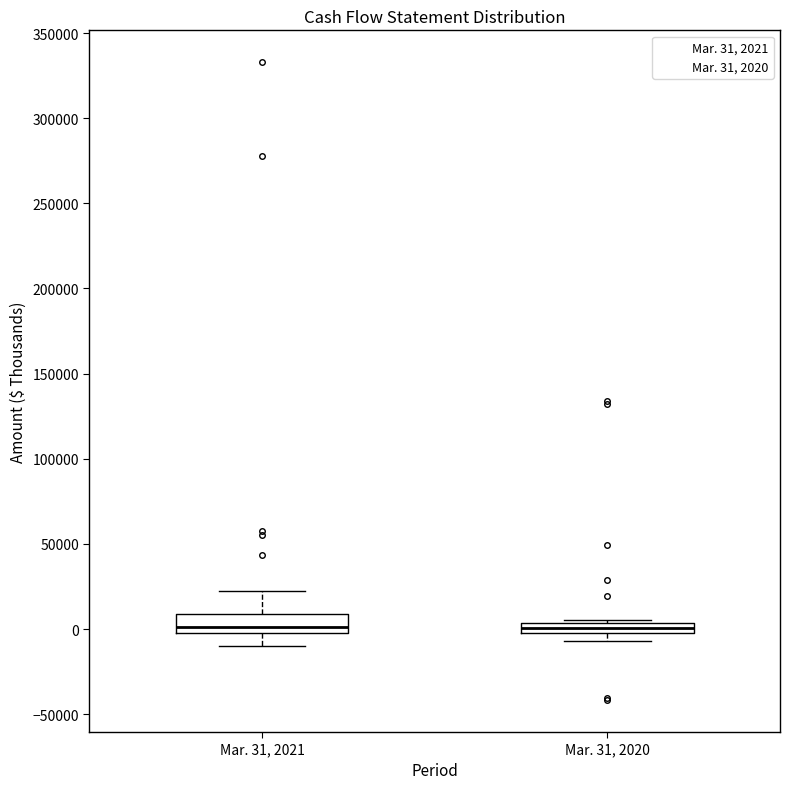

Where is the lower edge of the box for Mar. 31, 2021 on the y-axis? The values are not printed on the chart, so give them approximately, as read against the axis.

0